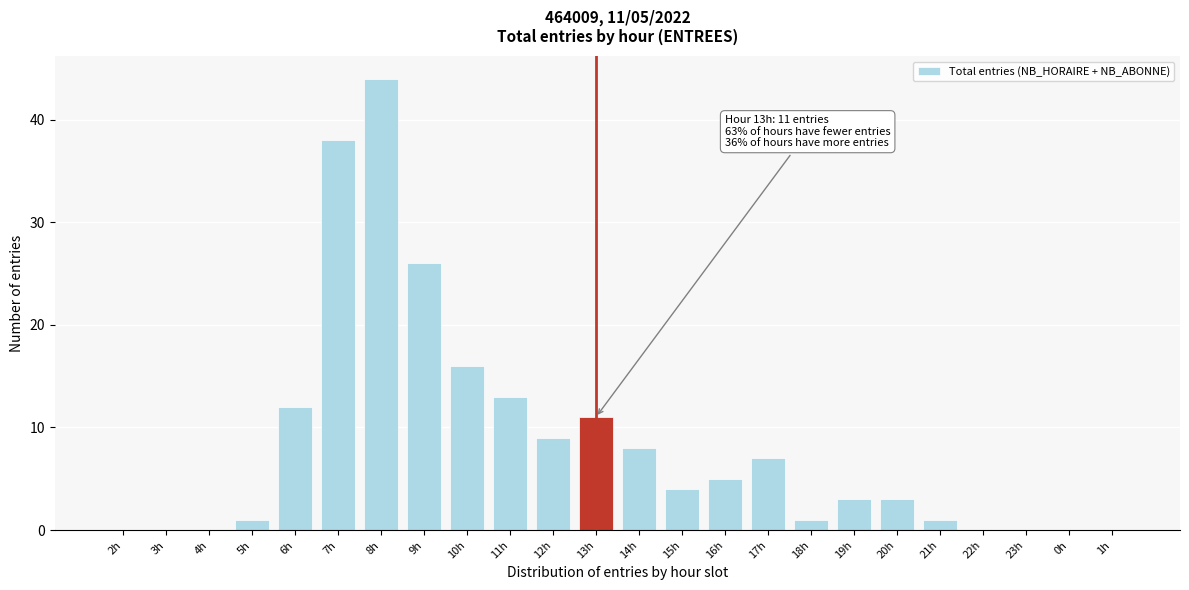

Reading left to right, extract all data points from this chart.

2h=0	3h=0	4h=0	5h=1	6h=12	7h=38	8h=44	9h=26	10h=16	11h=13	12h=9	13h=11	14h=8	15h=4	16h=5	17h=7	18h=1	19h=3	20h=3	21h=1	22h=0	23h=0	0h=0	1h=0